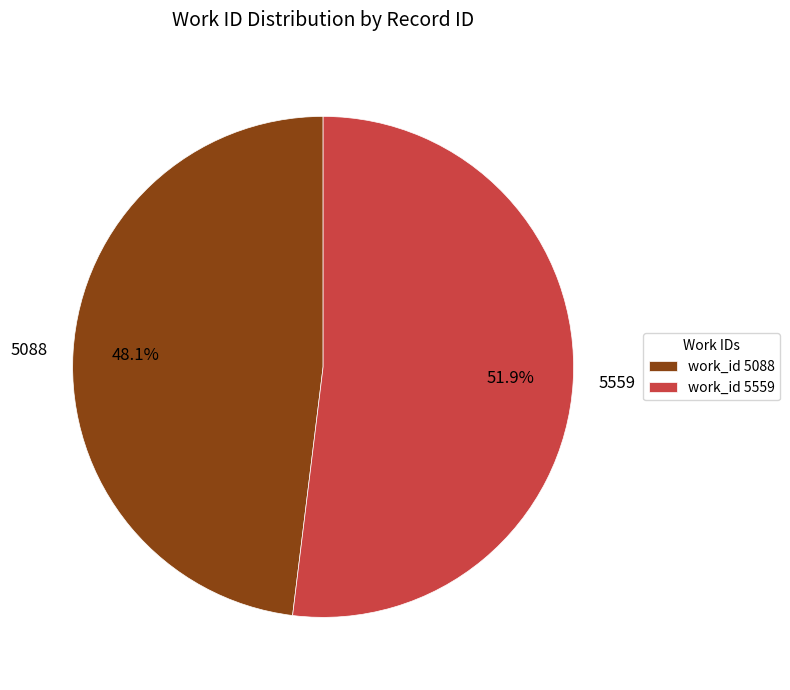

Does 5559 represent more than half of the total?

Yes